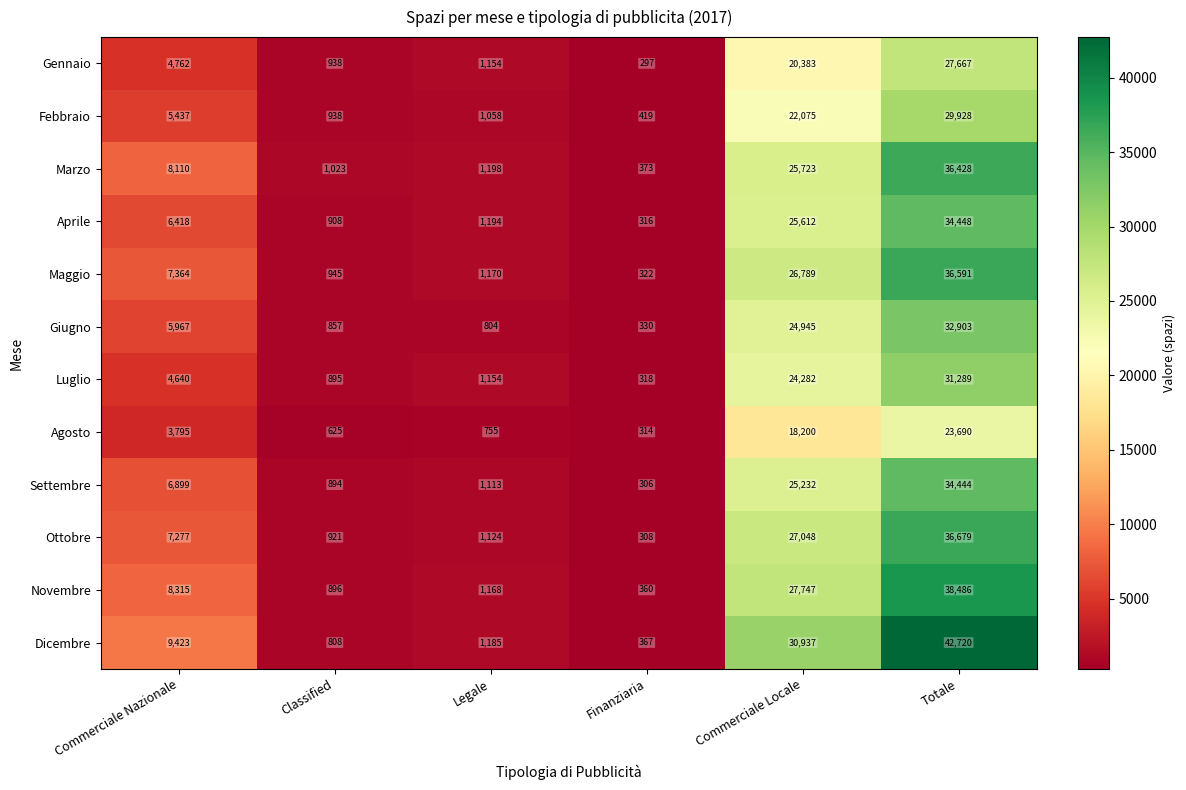

Count the number of categories in the chart.

6